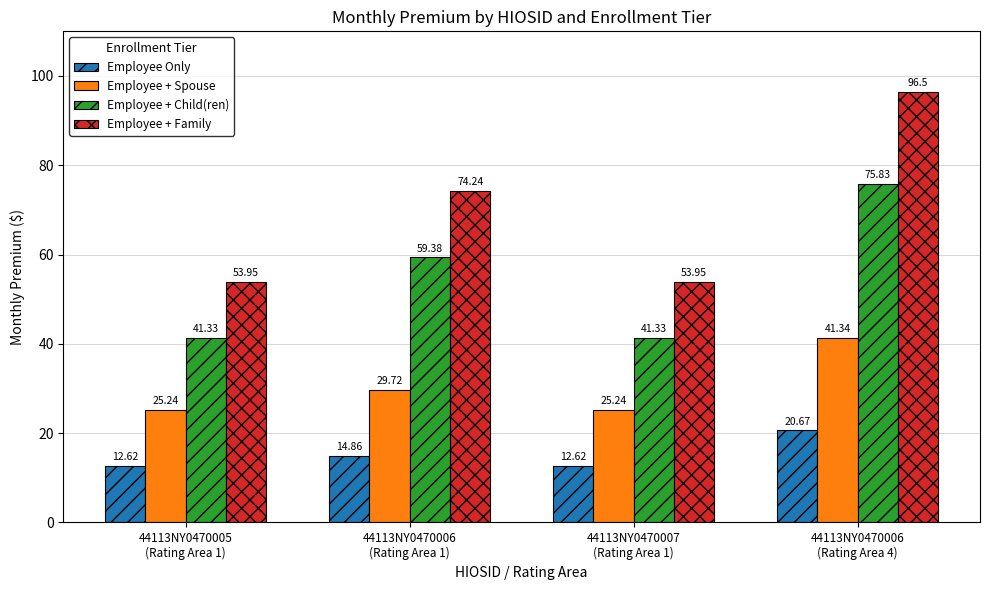

How many bars are there in total?

16